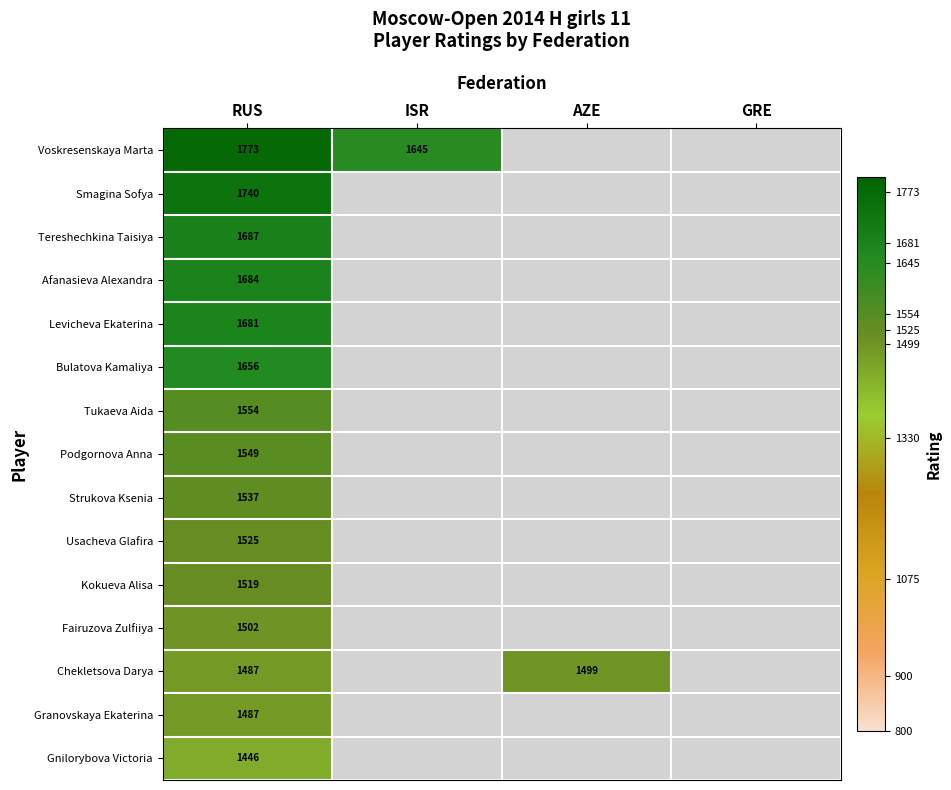

The value of Smagina Sofya at RUS is 806. True or false?

False